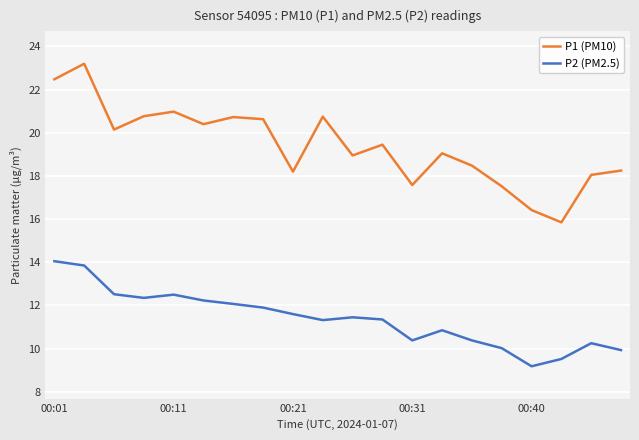

What is the highest value of the P1 (PM10) series?

23.2